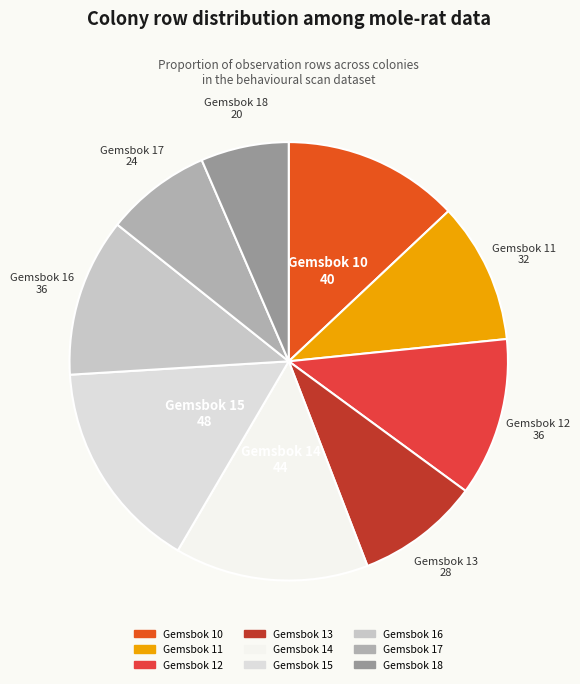

What is the ratio of the value at Gemsbok 14 to the value at Gemsbok 13?

1.6